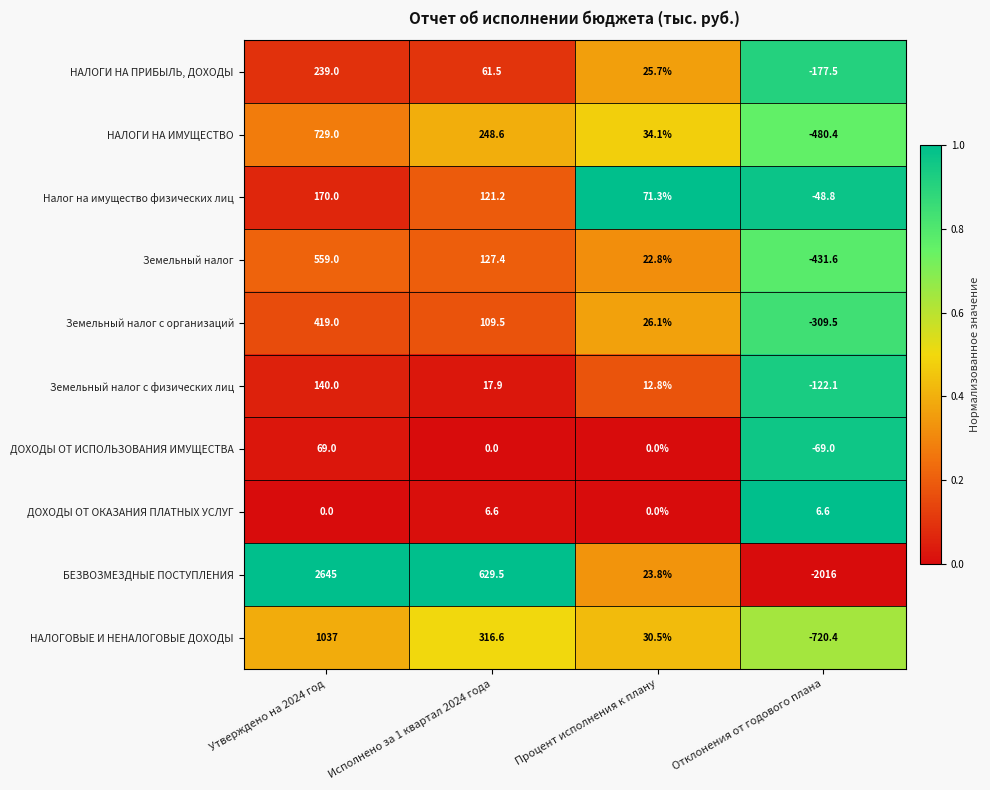

What is the difference between the maximum and second lowest values in the НАЛОГИ НА ИМУЩЕСТВО series?

694.9